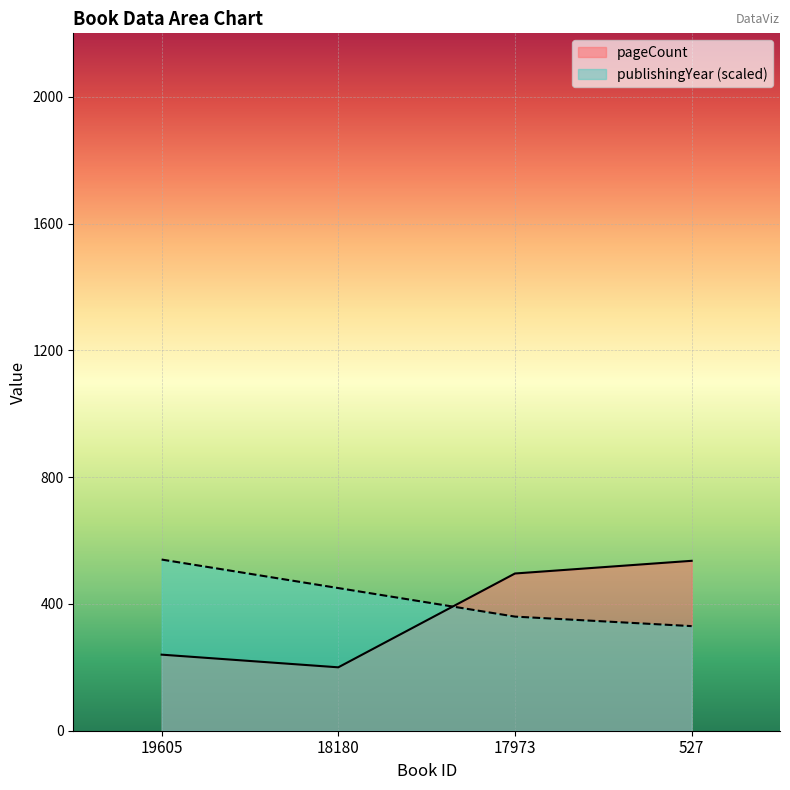

How many intersections are there between pageCount and publishingYear?

1